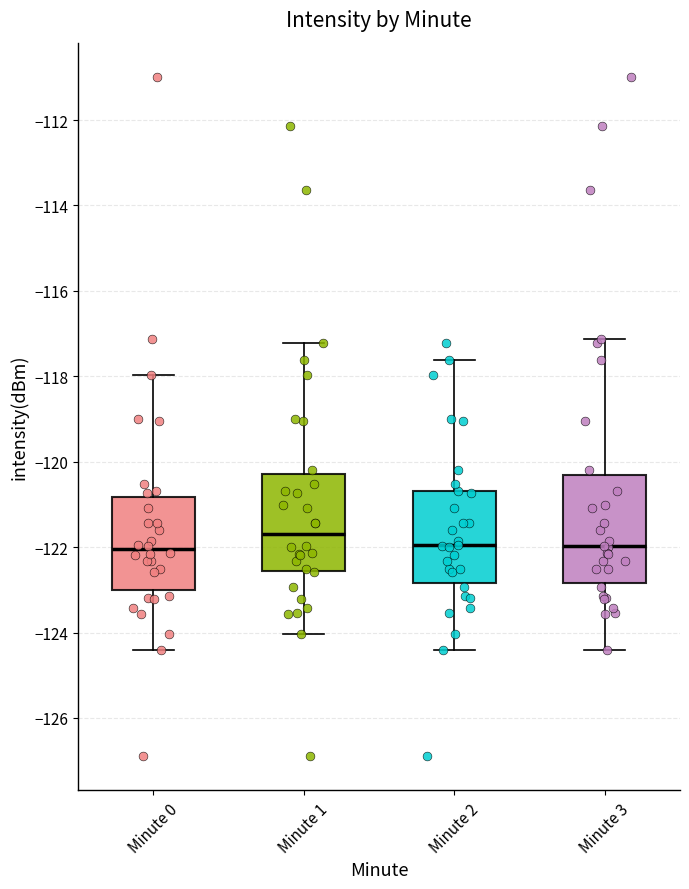

Reading left to right, read every box against the y-axis: the position of its median line, the range the box covers, and the ends of its whiskers. The values are not printed on the chart, so give them approximately, as read against the axis.

Minute 0: median -122.0, box -123.0 to -120.8, whiskers -124.4 to -118.0
Minute 1: median -121.8, box -122.6 to -120.2, whiskers -124.0 to -117.2
Minute 2: median -122.0, box -122.8 to -120.6, whiskers -124.4 to -117.6
Minute 3: median -122.0, box -122.8 to -120.4, whiskers -124.4 to -117.2